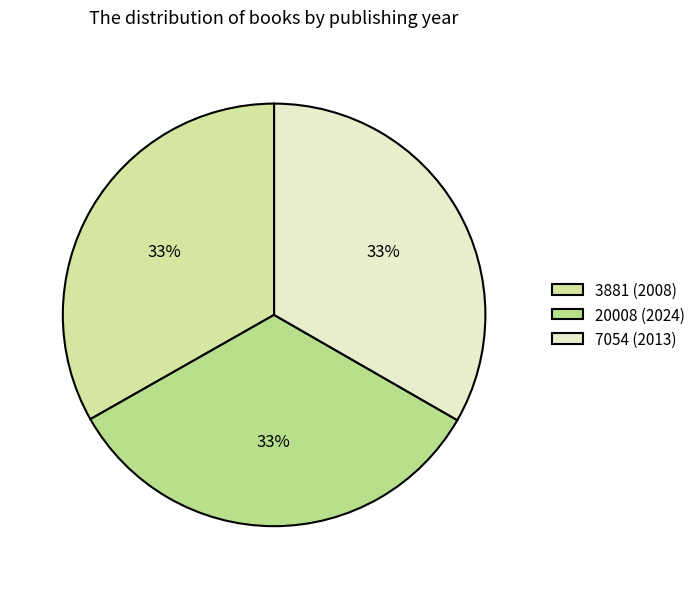

How many segments does this pie chart have?

3